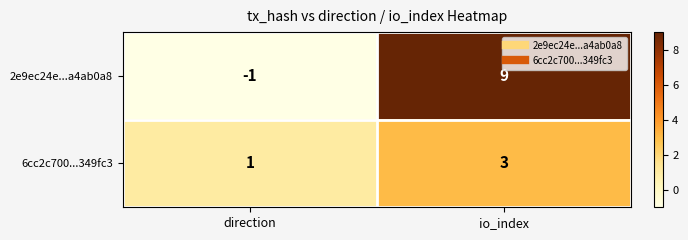

How many values in 2e9ec24e...a4ab0a8 are above zero?

1